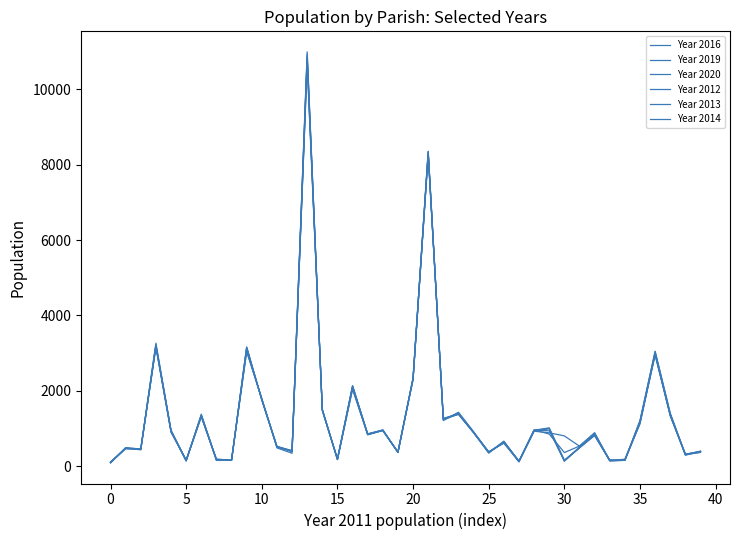

Does the chart display data point markers on the line(s)?

No